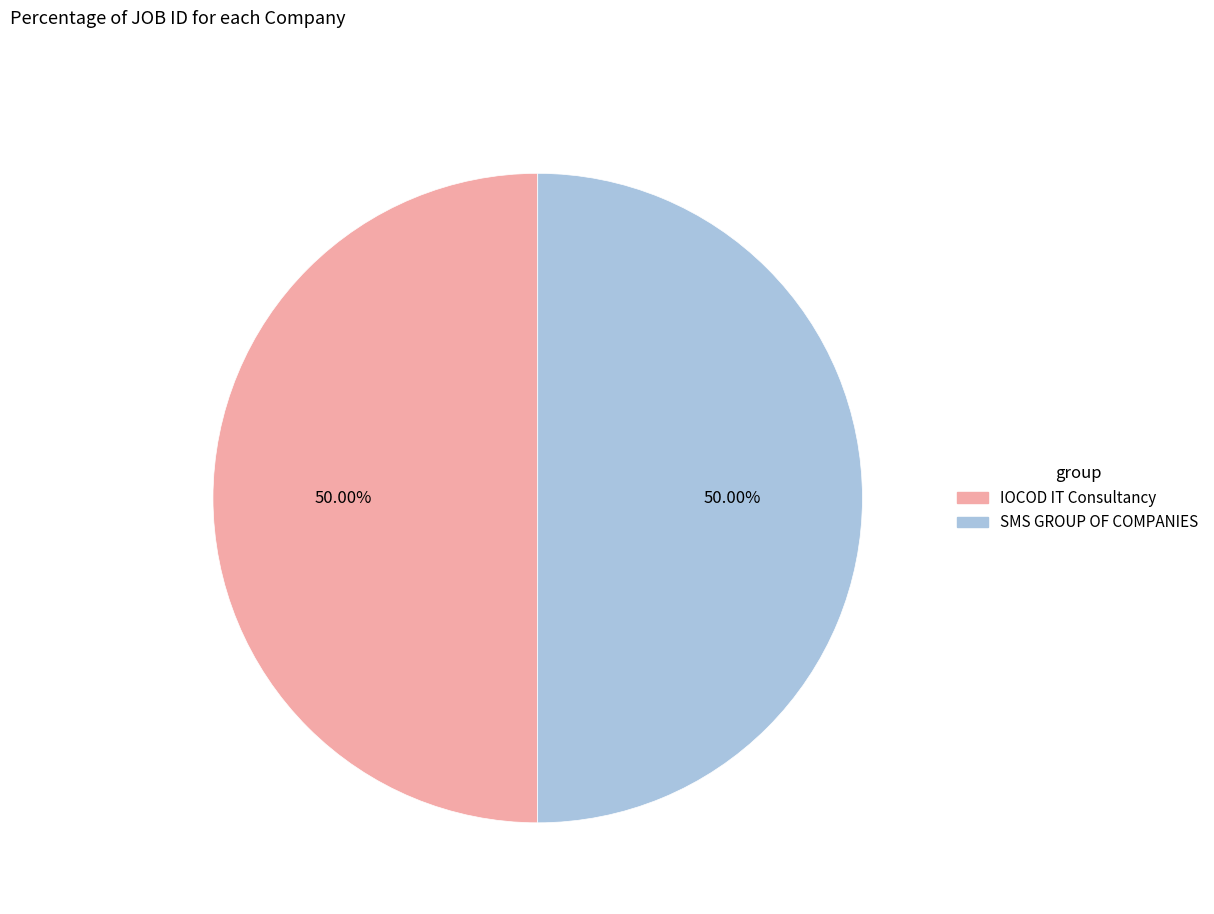

Combined, what portion of the pie is IOCOD IT Consultancy and SMS GROUP OF COMPANIES?

100.0%